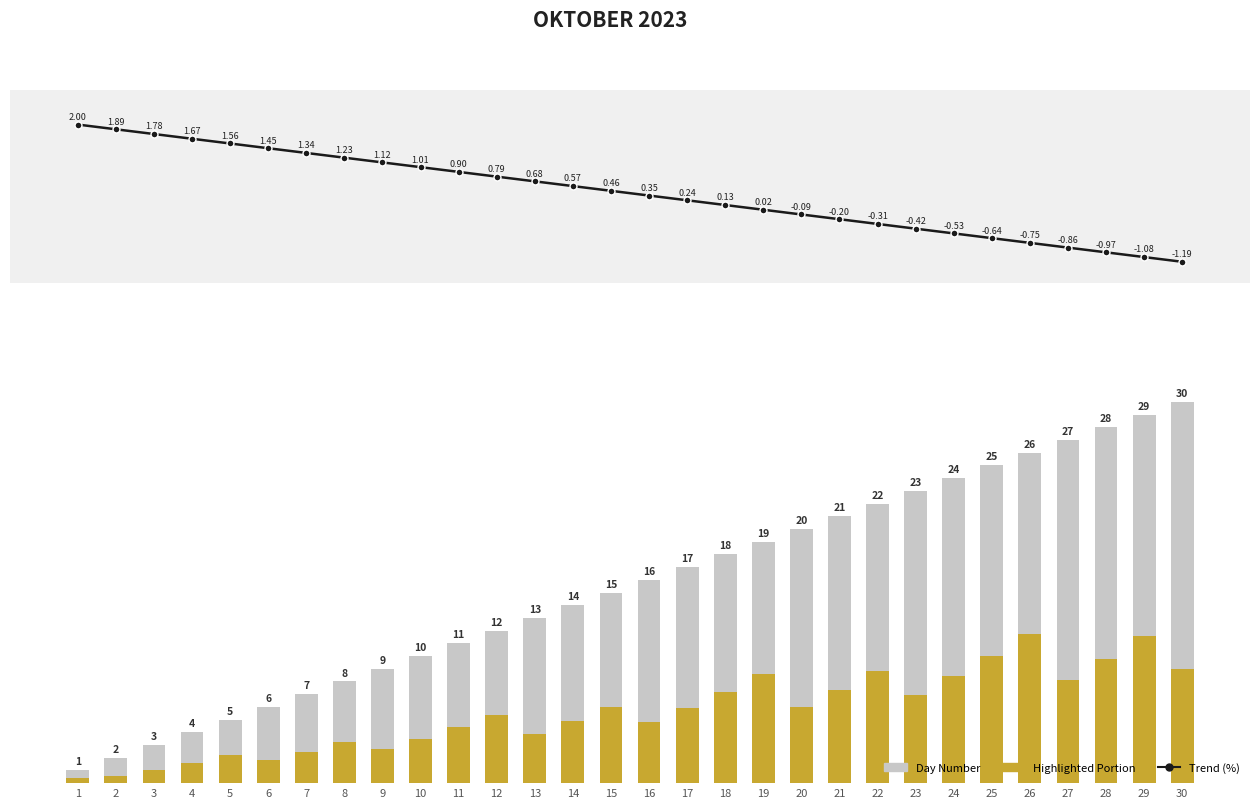

Which series changed the most between 20 and 26?

Day Number